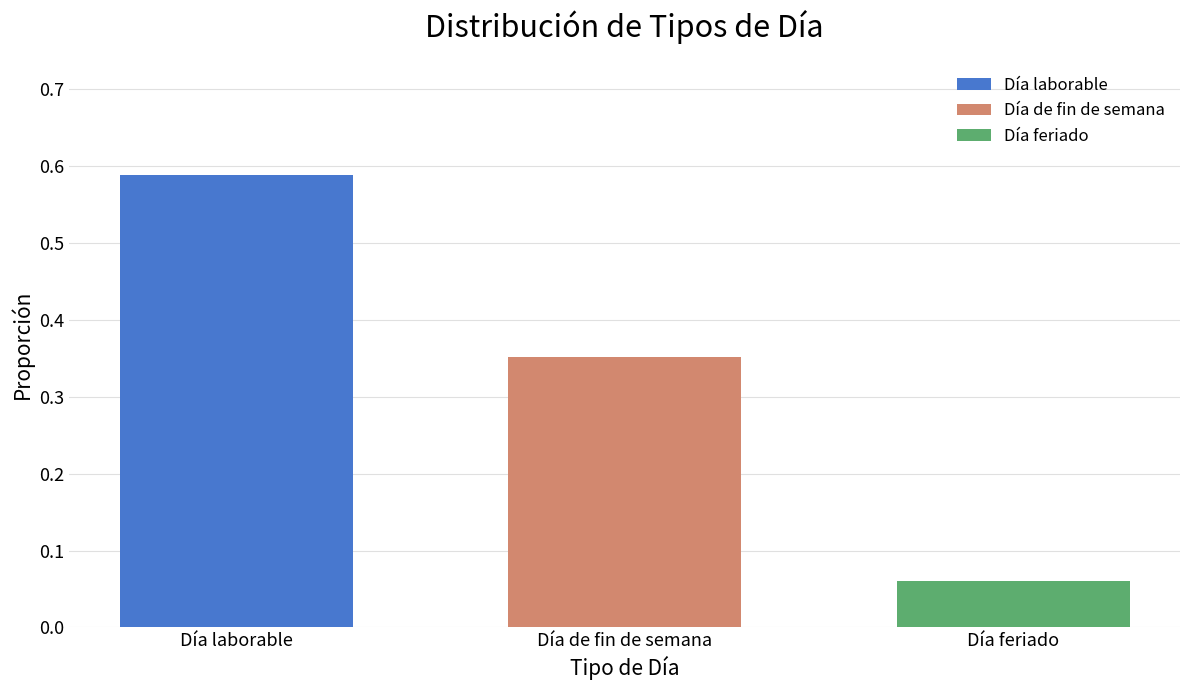

How many series are shown in this chart?

3